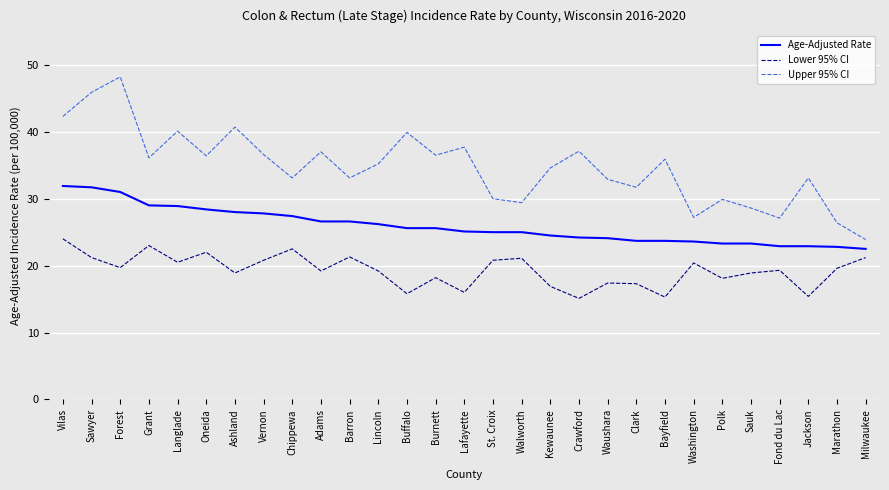

What position from the right is Marathon?

2